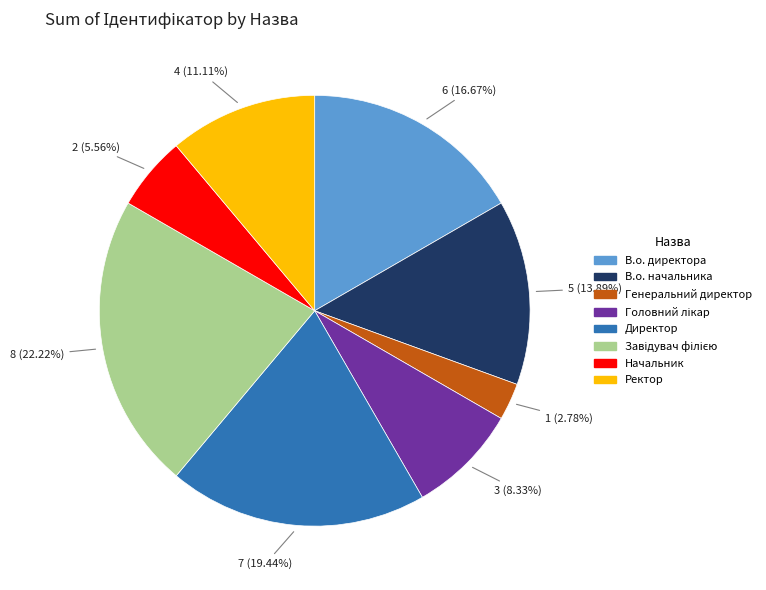

Between Начальник and В.о. директора, which is larger?

В.о. директора